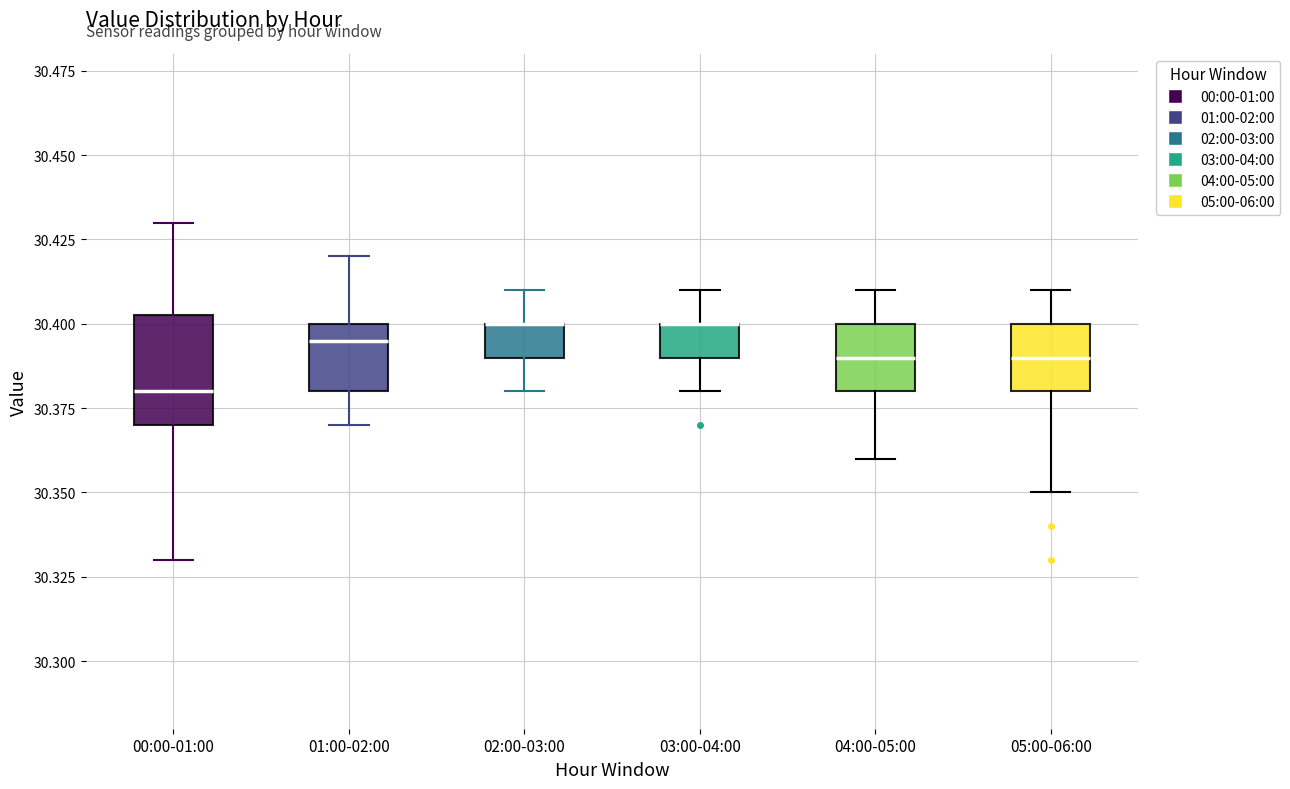

Reading left to right, transcribe this box plot: for each box, give where its median line is, the range the box spans, and where its two whiskers end, as read against the y-axis. The values are not printed on the chart, so give them approximately, as read against the axis.

00:00-01:00: median 30.380, box 30.370 to 30.405, whiskers 30.330 to 30.430
01:00-02:00: median 30.395, box 30.380 to 30.400, whiskers 30.370 to 30.420
02:00-03:00: median 30.400 (drawn on the box's upper edge), box 30.390 to 30.400, whiskers 30.380 to 30.410
03:00-04:00: median 30.400 (drawn on the box's upper edge), box 30.390 to 30.400, whiskers 30.380 to 30.410
04:00-05:00: median 30.390, box 30.380 to 30.400, whiskers 30.360 to 30.410
05:00-06:00: median 30.390, box 30.380 to 30.400, whiskers 30.350 to 30.410